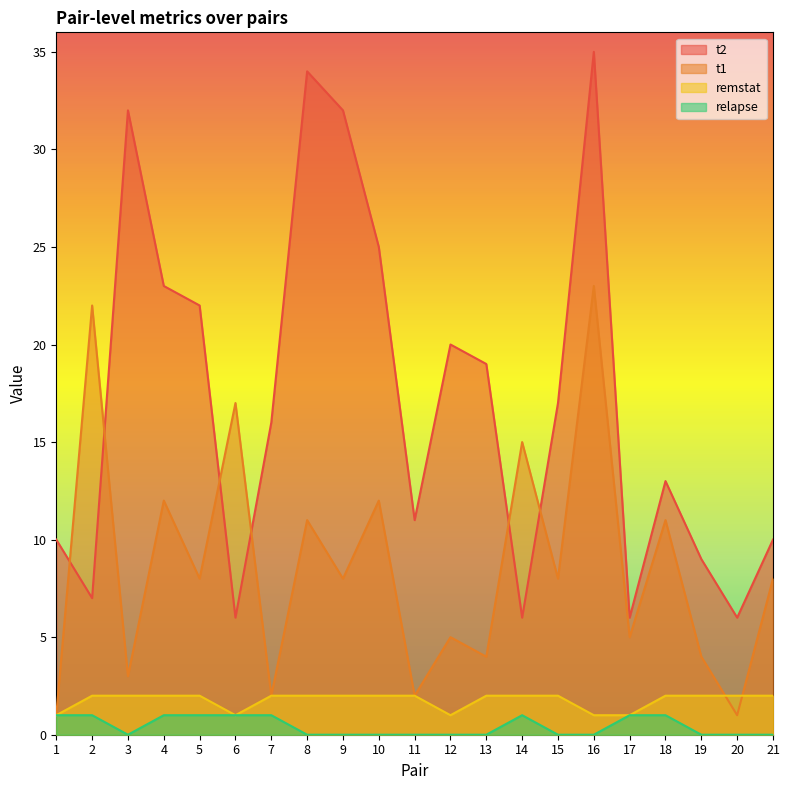

How many lines are shown in the chart?

4